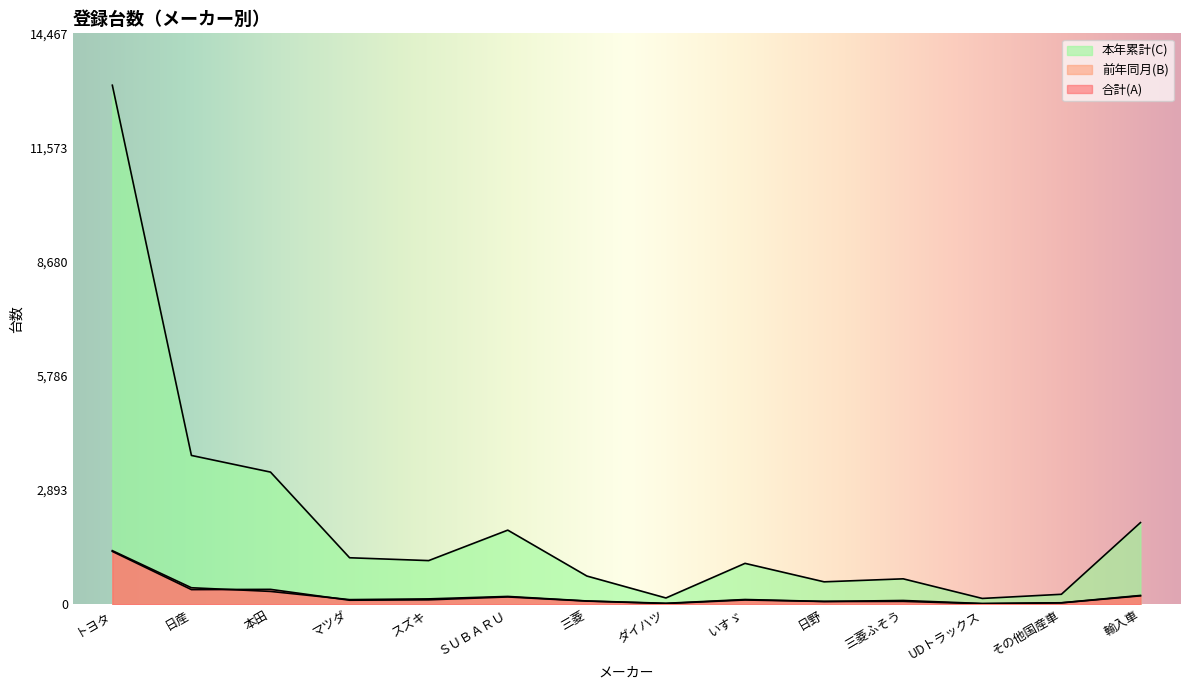

What is the total value across all series at 輸入車?

2502